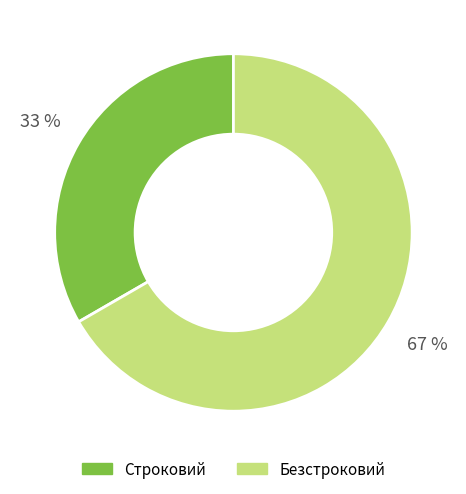

True or false: Строковий accounts for 33% of the total.

True